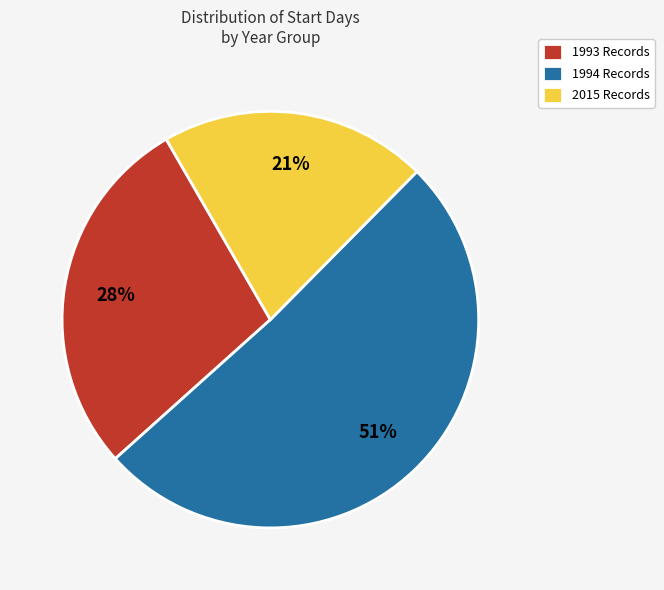

Combined, do 1993 Records and 1994 Records account for over 50%?

Yes